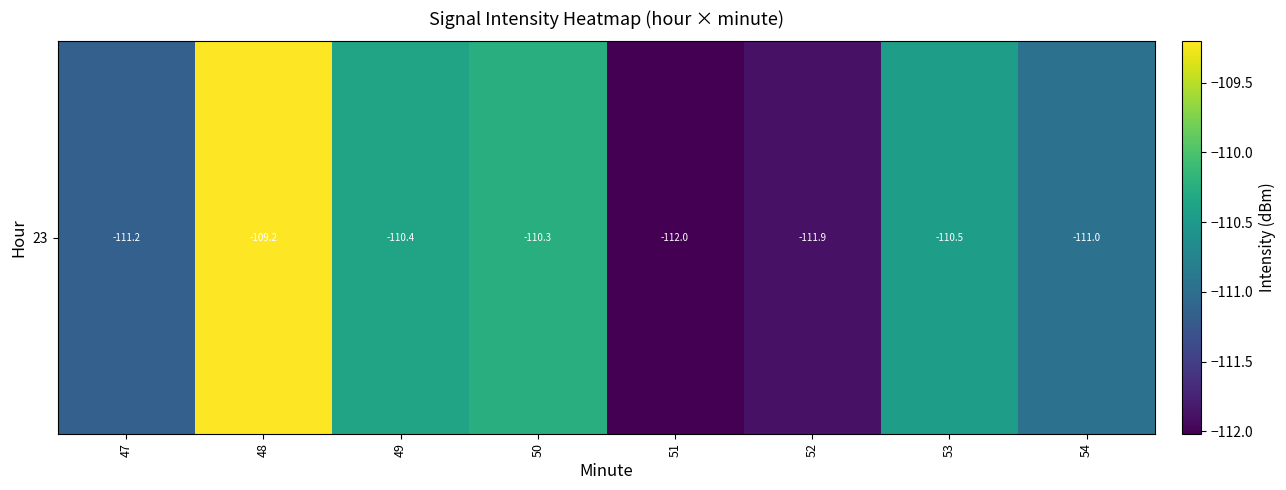

Reading left to right, transcribe all the data shown in this chart.

-111.2	-109.2	-110.4	-110.3	-112.0	-111.9	-110.5	-111.0